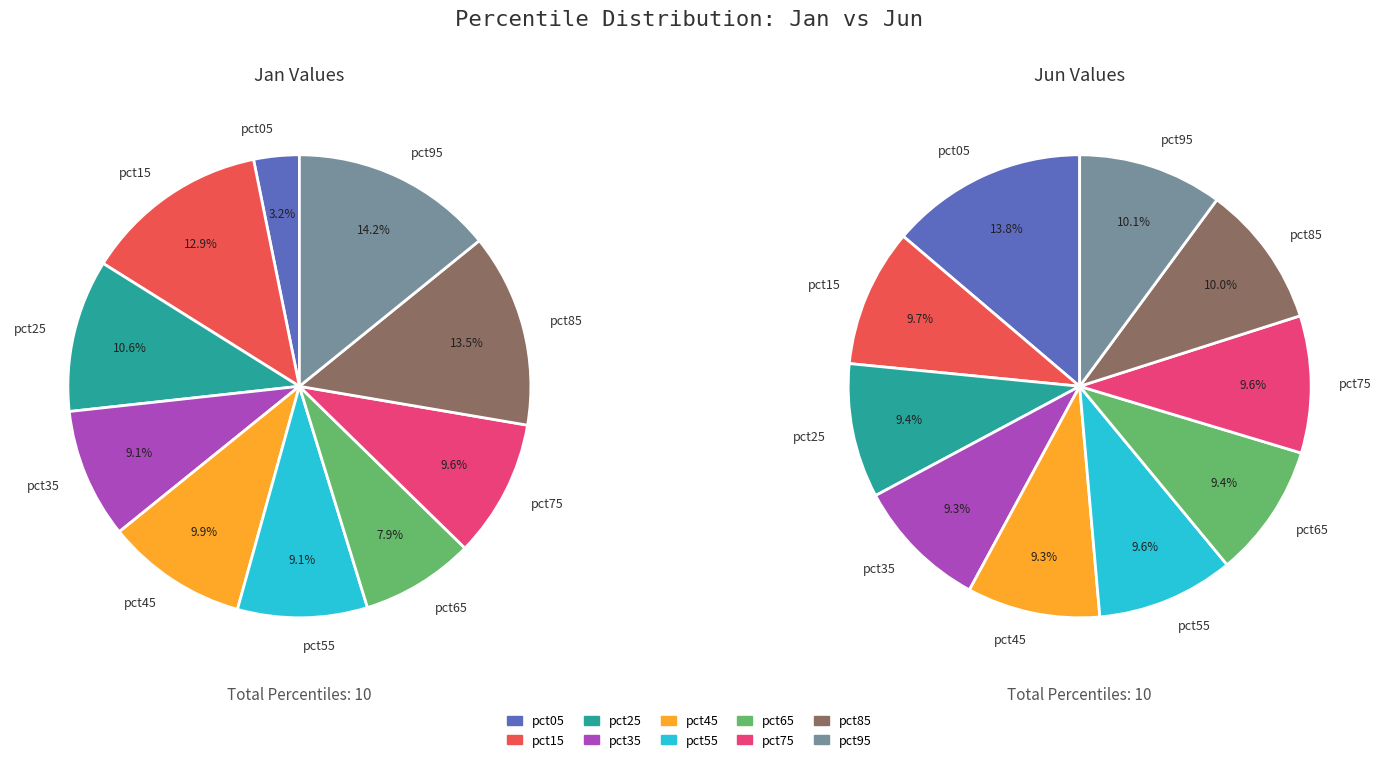

How many slices are in this pie chart?

10